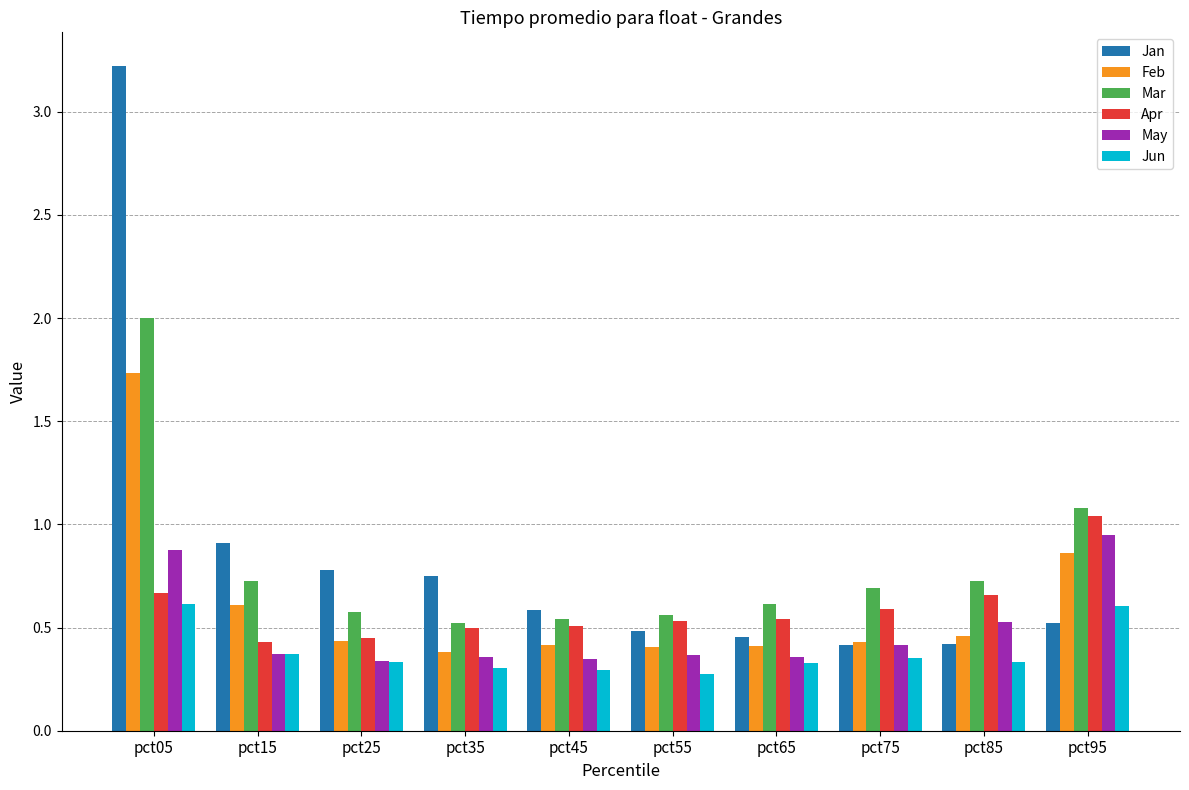

Is it true that Apr equals 0.5 at pct65?

True